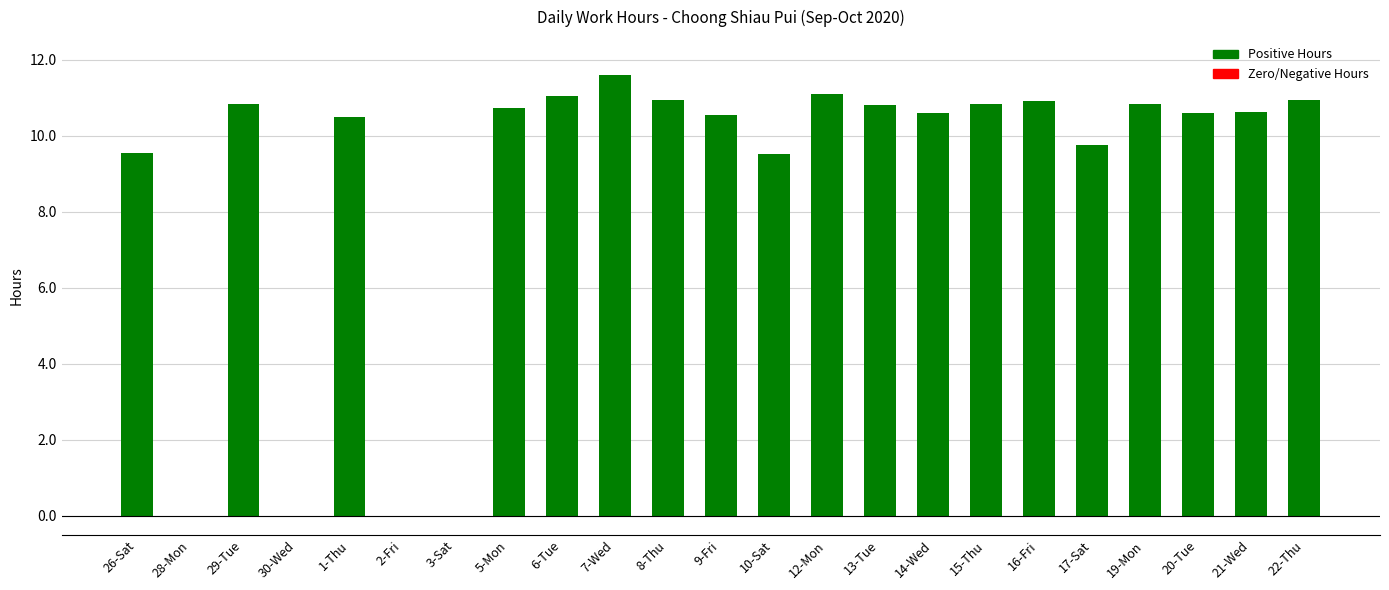

How many distinct data groups are displayed?

1